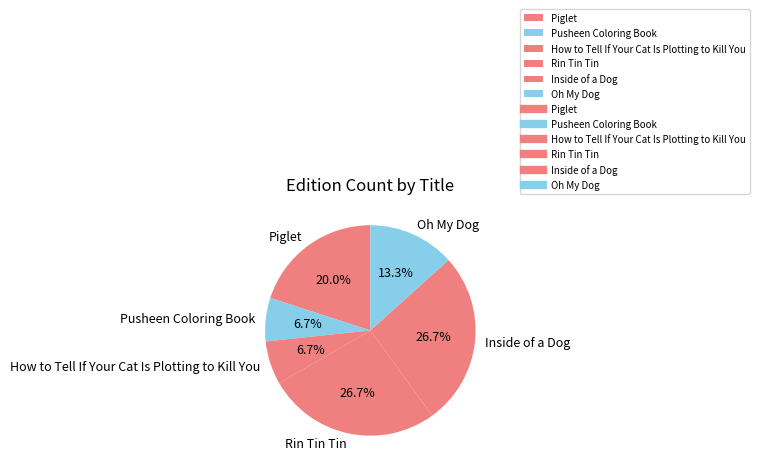

Is there any slice that represents more than half of the pie?

No